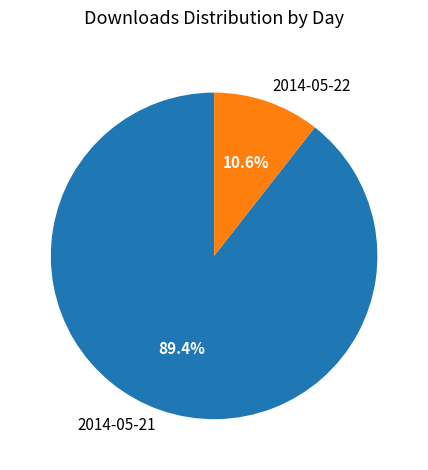

To the nearest percent, what percentage of the pie is 2014-05-21?

89%